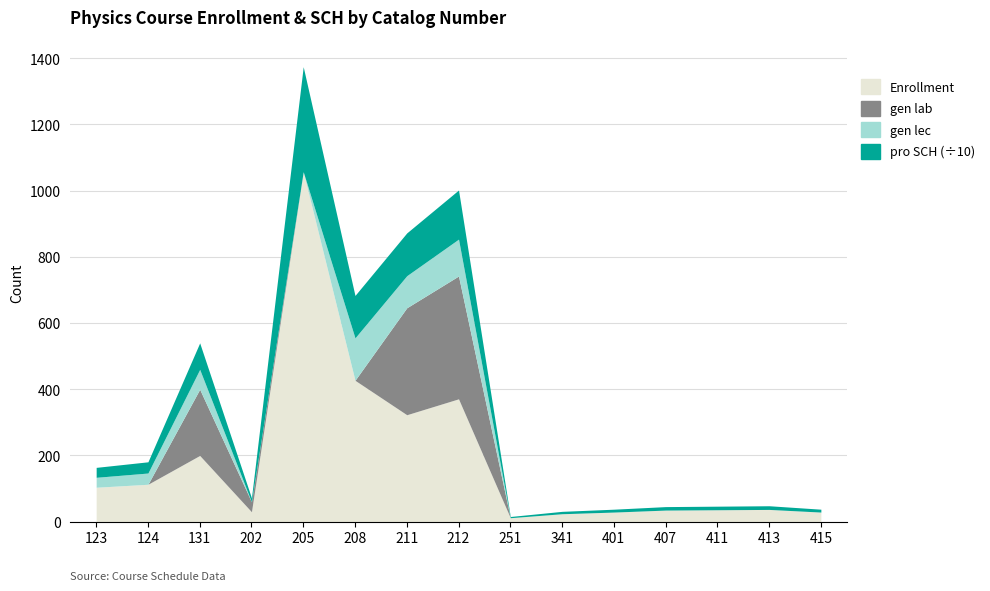

How many lines are shown in the chart?

4